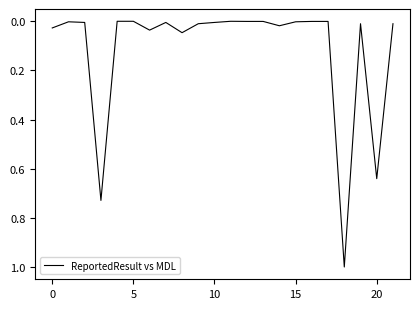

How many lines are shown in the chart?

1